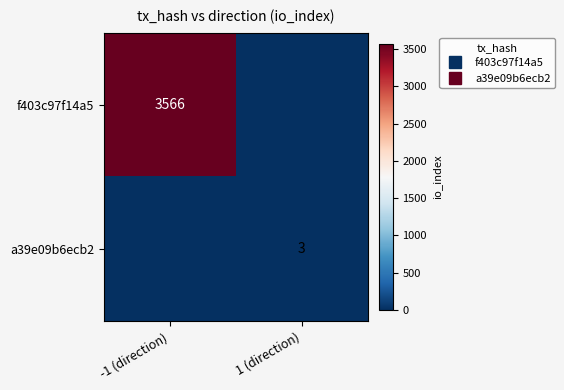

What is the sum of the f403c97f14a5 values at -1 (direction) and 1 (direction)?

3566